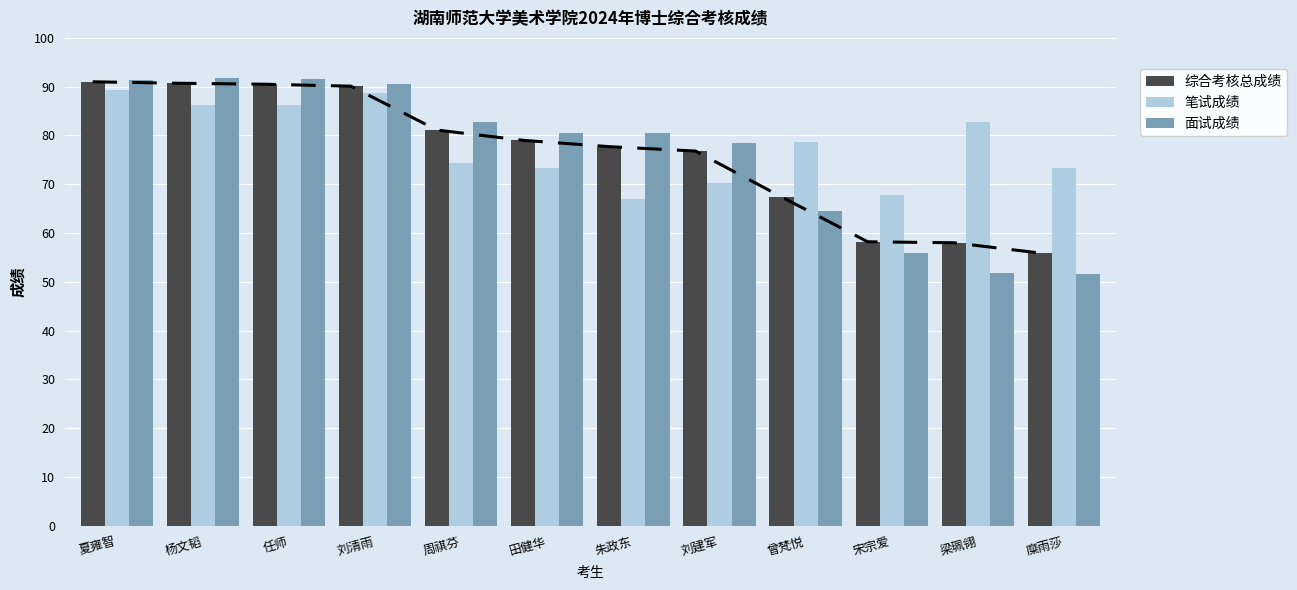

What is the average value of the 综合考核总成绩 series?

76.4